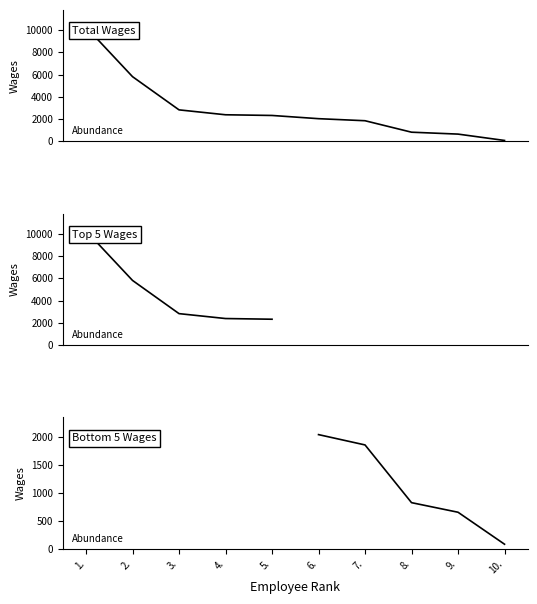

What is the label of the 1st point from the right?

10.